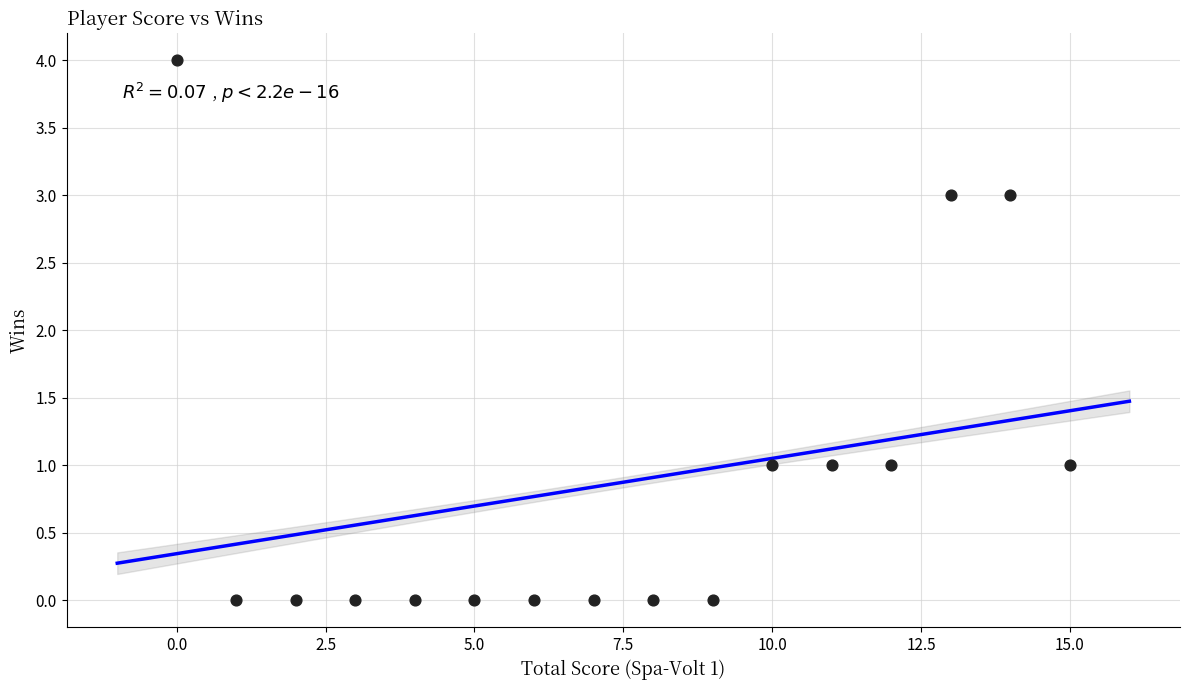

What is the range of X values (max minus min)?

15